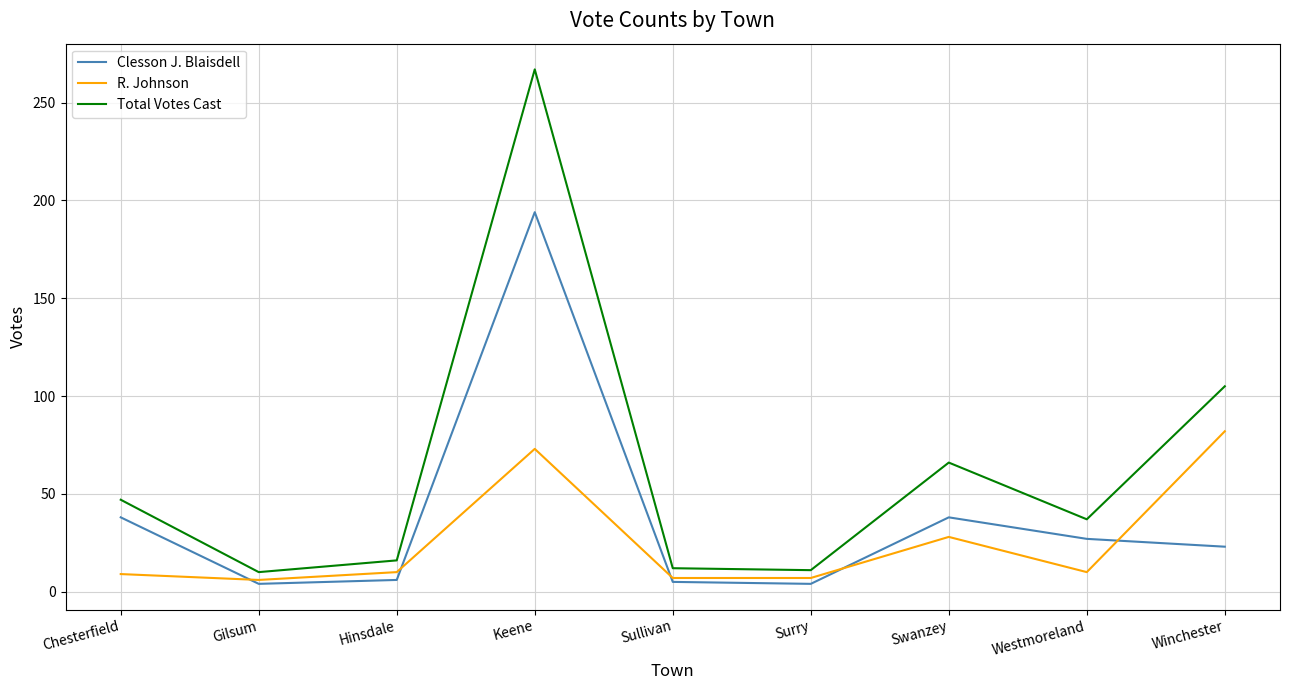

At which label does Clesson J. Blaisdell first exceed 23?

Chesterfield